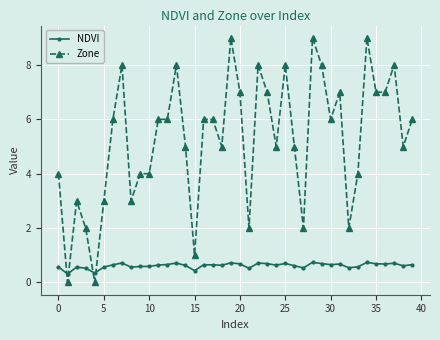

What is the value of the NDVI point at the 8th from the left?

0.7